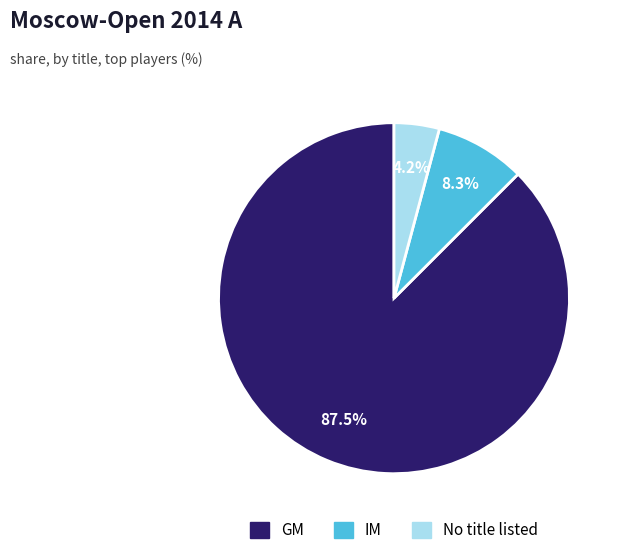

Does any single category account for the majority?

Yes